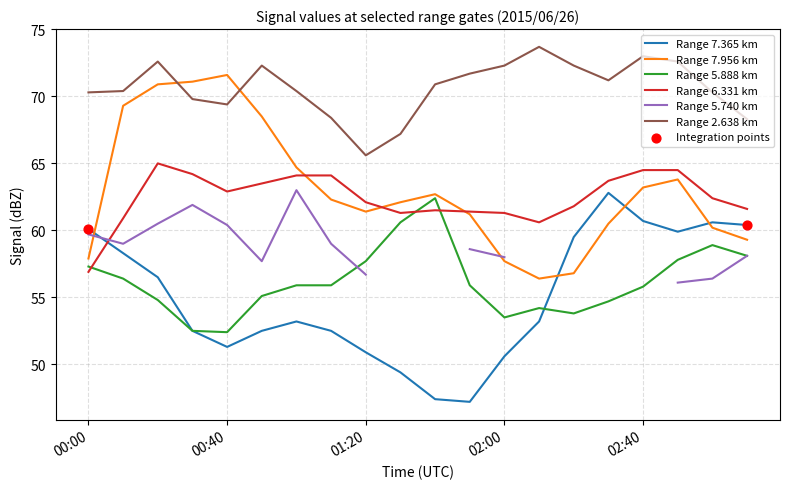

At which category is the sum across all series the highest?

2015/06/26 00:20